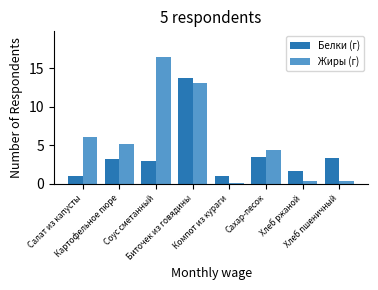

What is the minimum value shown in the chart?

0.1